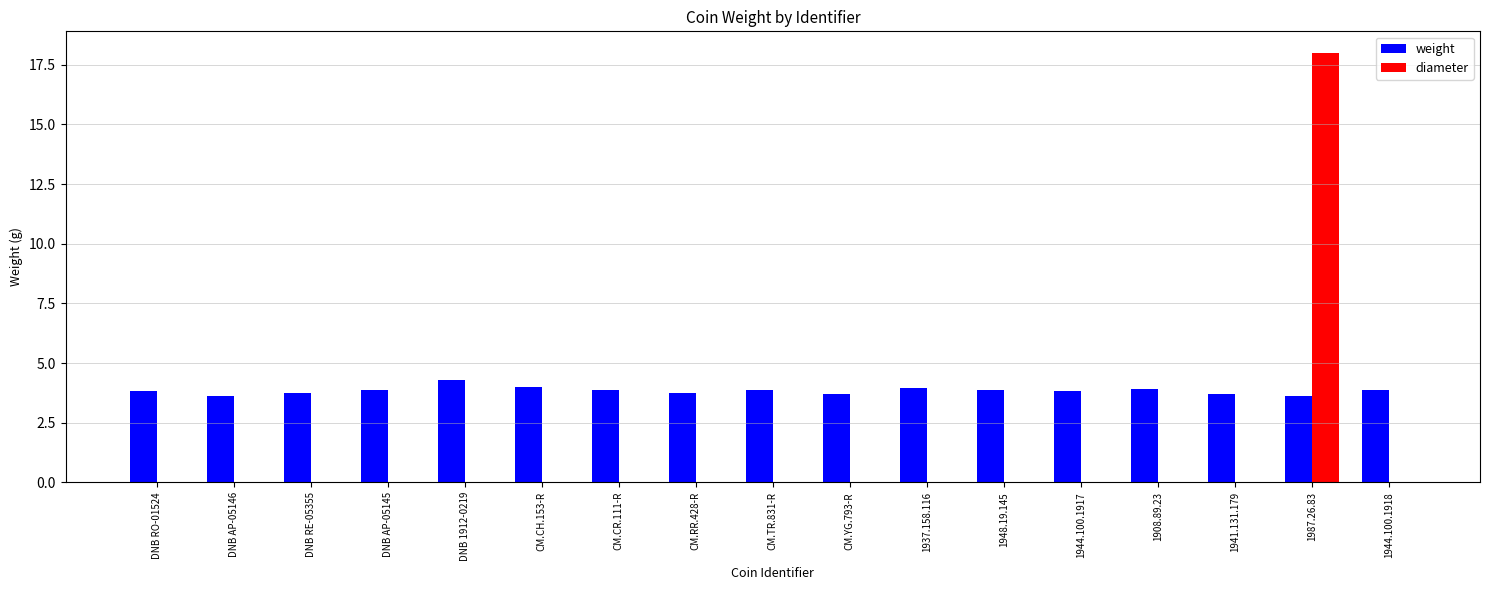

At which category does the chart reach its peak across all series?

1987.26.83